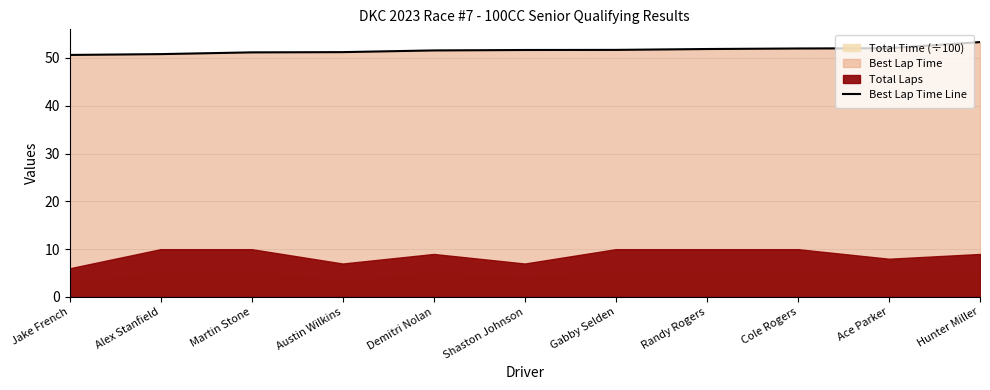

Reading left to right, transcribe all the data shown in this chart.

Jake French=50.6	Alex Stanfield=50.8	Martin Stone=51.2	Austin Wilkins=51.2	Demitri Nolan=51.6	Shaston Johnson=51.6	Gabby Selden=51.7	Randy Rogers=51.9	Cole Rogers=52.0	Ace Parker=52.0	Hunter Miller=53.3